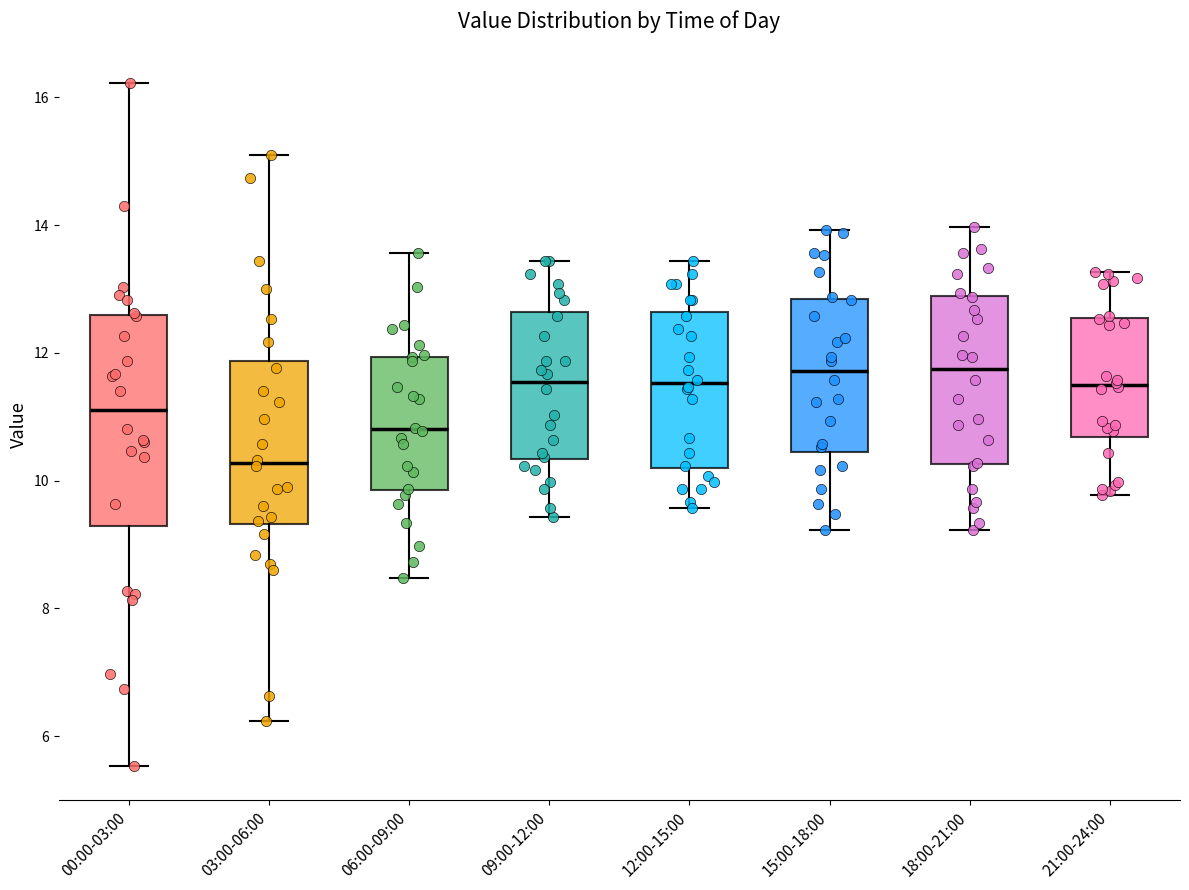

Where is the upper edge of the box for 09:00-12:00 on the y-axis? The values are not printed on the chart, so give them approximately, as read against the axis.

12.6